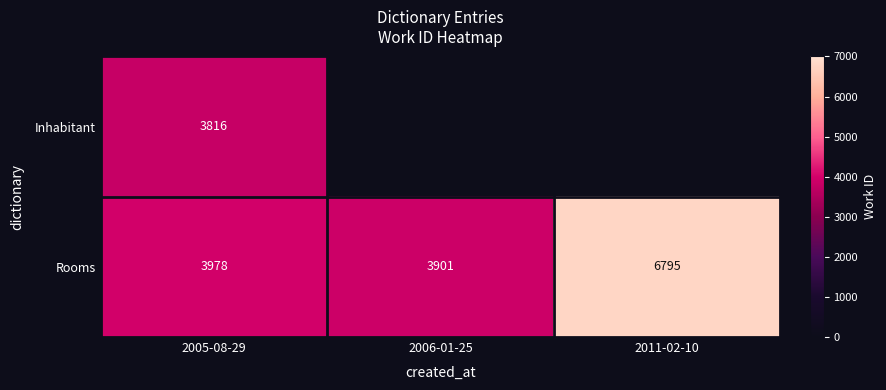

What is the total value across all series at 2005-08-29?

7794